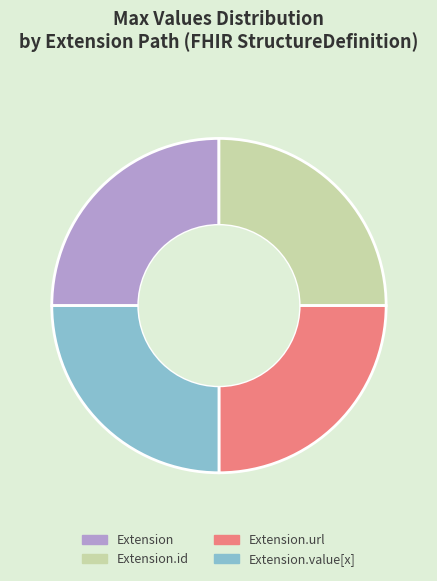

Is it true that Extension.id is 25% of the pie?

True